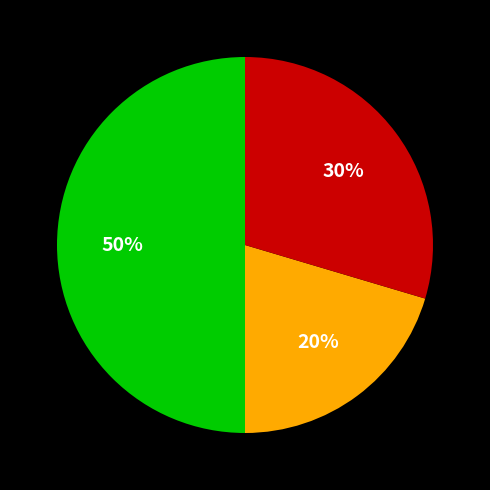

To the nearest percent, what is the difference between the largest and smallest slice percentages?

30%